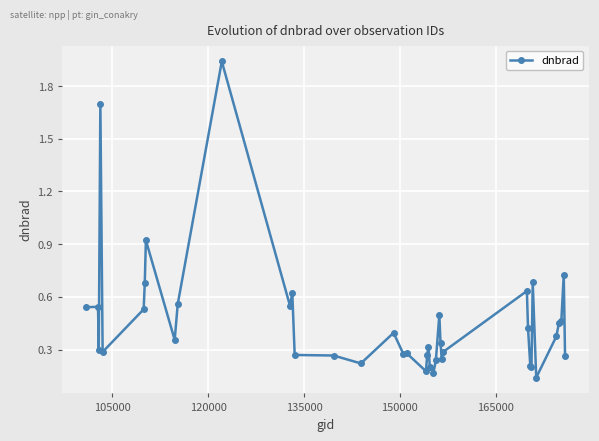

What is the difference between the maximum and minimum values?

1.8